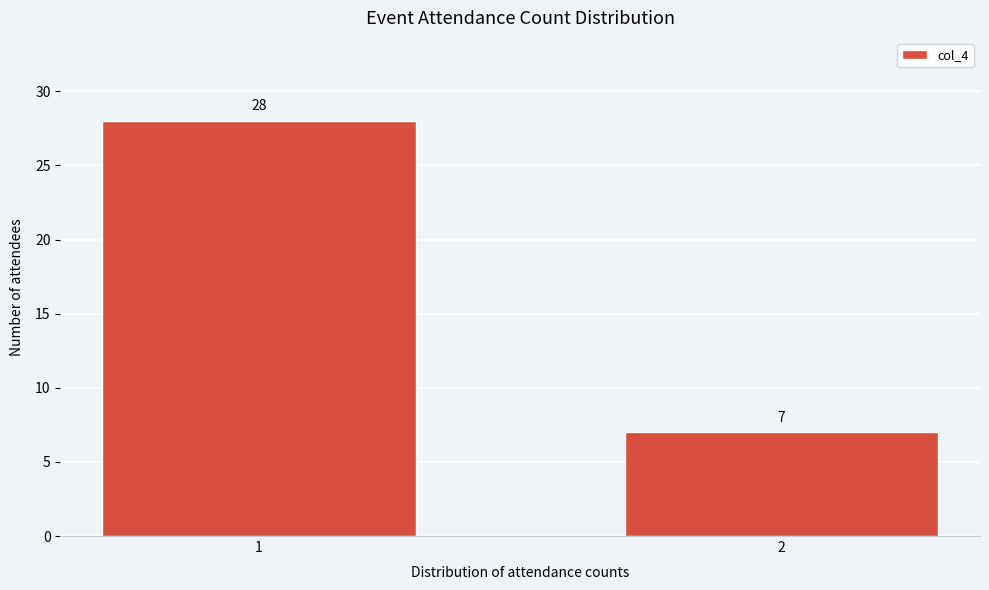

Reading right to left, what are all the values shown in this chart?

2=7	1=28